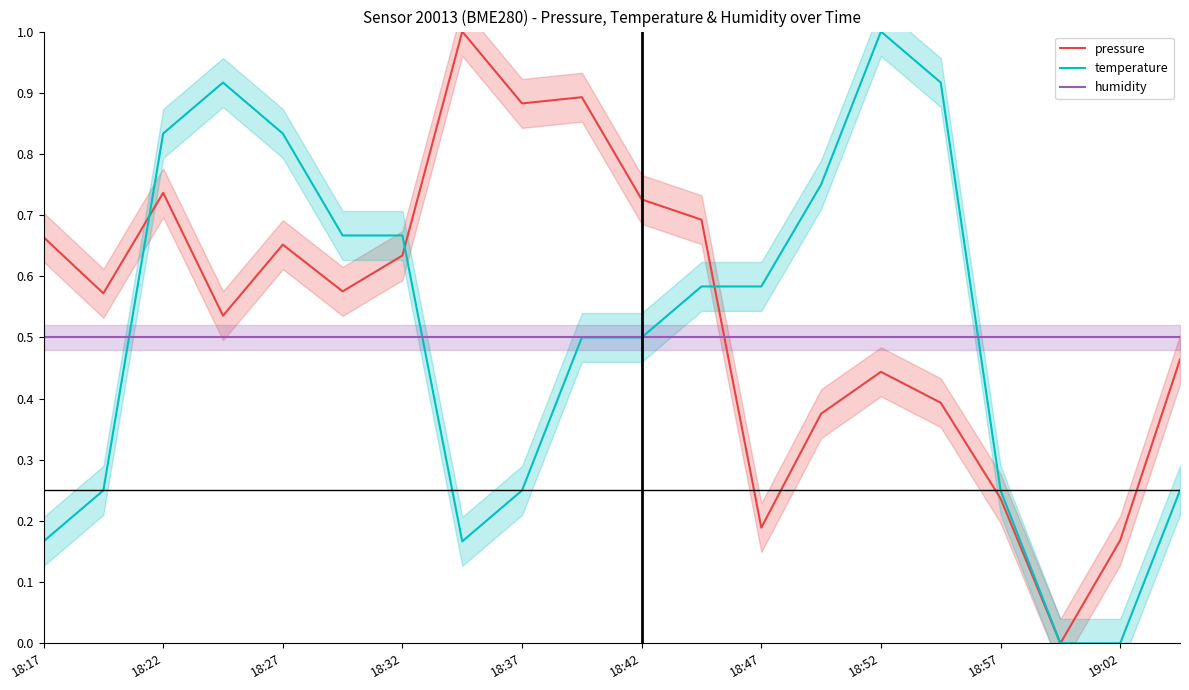

What is the sum of the humidity values at 15 and 11?

1.0